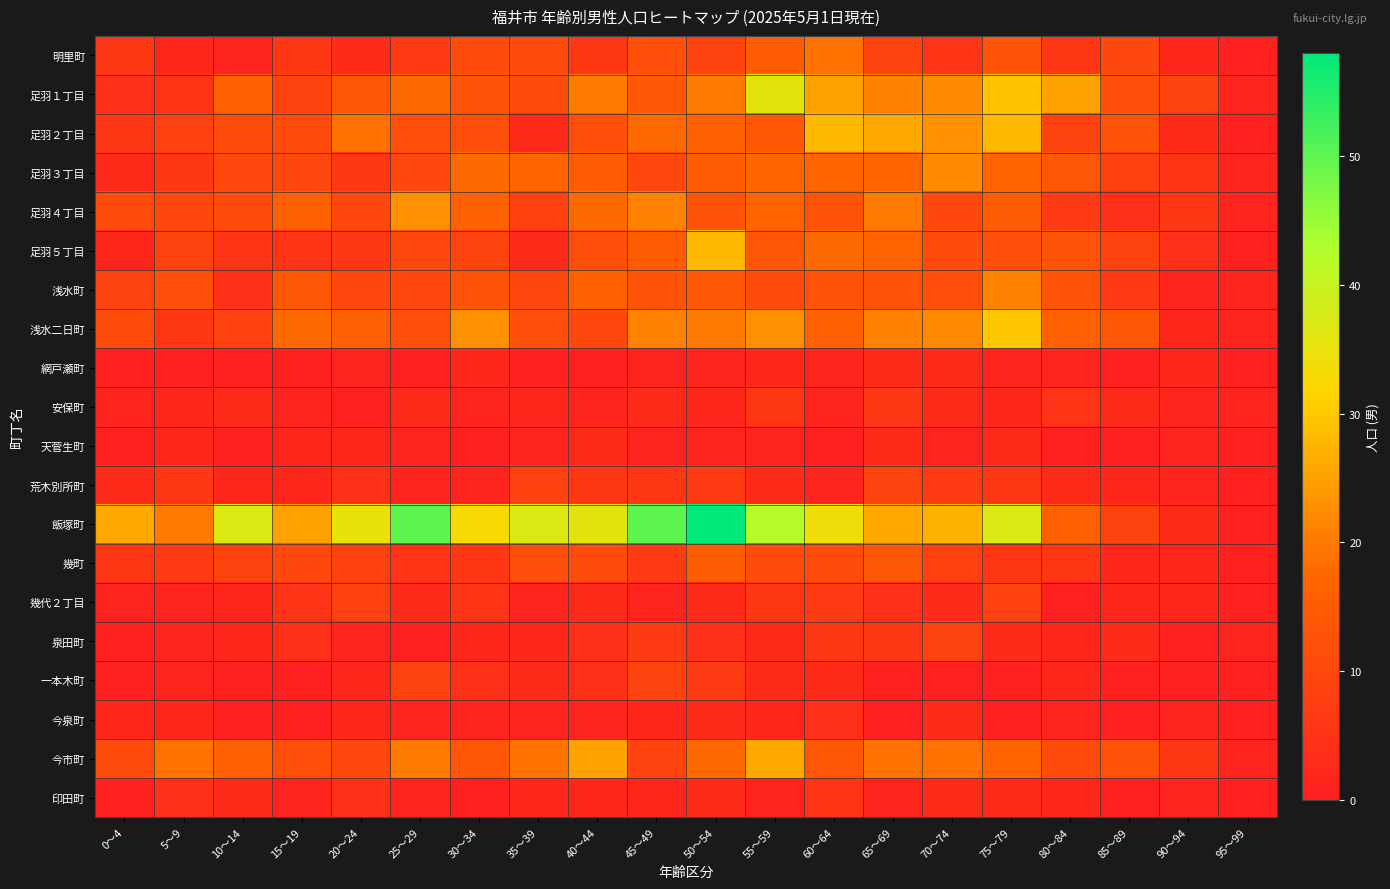

Reading left to right, extract all data points from this chart.

明里町: 0～4=6	5～9=2	10～14=1	15～19=6	20～24=3	25～29=7	30～34=11	35～39=11	40～44=6	45～49=12	50～54=9	55～59=15	60～64=19	65～69=9	70～74=5	75～79=13	80～84=6	85～89=10	90～94=2	95～99=0
足羽１丁目: 0～4=4	5～9=5	10～14=16	15～19=9	20～24=14	25～29=18	30～34=13	35～39=11	40～44=20	45～49=14	50～54=20	55～59=36	60～64=25	65～69=21	70～74=22	75～79=29	80～84=25	85～89=12	90～94=9	95～99=1
足羽２丁目: 0～4=6	5～9=8	10～14=11	15～19=11	20～24=19	25～29=12	30～34=12	35～39=3	40～44=12	45～49=18	50～54=16	55～59=14	60～64=28	65～69=26	70～74=23	75～79=28	80～84=9	85～89=13	90～94=3	95～99=0
足羽３丁目: 0～4=3	5～9=6	10～14=10	15～19=10	20～24=6	25～29=10	30～34=18	35～39=17	40～44=15	45～49=10	50～54=15	55～59=17	60～64=17	65～69=17	70～74=22	75～79=17	80～84=14	85～89=8	90～94=5	95～99=1
足羽４丁目: 0～4=11	5～9=10	10～14=11	15～19=16	20～24=10	25～29=23	30～34=16	35～39=8	40～44=18	45～49=21	50～54=13	55～59=17	60～64=13	65～69=20	70～74=10	75～79=15	80～84=7	85～89=4	90～94=6	95～99=1
足羽５丁目: 0～4=2	5～9=9	10～14=5	15～19=5	20～24=6	25～29=10	30～34=9	35～39=3	40～44=12	45～49=15	50～54=28	55～59=14	60～64=18	65～69=17	70～74=11	75～79=12	80～84=13	85～89=9	90～94=4	95～99=0
浅水町: 0～4=9	5～9=12	10～14=4	15～19=14	20～24=10	25～29=10	30～34=13	35～39=10	40～44=16	45～49=13	50～54=14	55～59=11	60～64=13	65～69=13	70～74=12	75～79=21	80～84=13	85～89=7	90～94=1	95～99=1
浅水二日町: 0～4=11	5～9=6	10～14=8	15～19=18	20～24=16	25～29=12	30～34=23	35～39=12	40～44=10	45～49=21	50～54=20	55～59=23	60～64=16	65～69=21	70～74=22	75～79=30	80～84=16	85～89=14	90～94=2	95～99=1
網戸瀬町: 0～4=0	5～9=0	10～14=0	15～19=0	20～24=1	25～29=0	30～34=2	35～39=0	40～44=0	45～49=1	50～54=1	55～59=2	60～64=1	65～69=3	70～74=3	75～79=1	80～84=1	85～89=0	90～94=2	95～99=0
安保町: 0～4=1	5～9=2	10～14=3	15～19=1	20～24=0	25～29=3	30～34=1	35～39=2	40～44=1	45～49=3	50～54=2	55～59=6	60～64=1	65～69=6	70～74=3	75～79=2	80～84=5	85～89=3	90～94=1	95～99=1
天菅生町: 0～4=0	5～9=2	10～14=0	15～19=2	20～24=2	25～29=1	30～34=0	35～39=1	40～44=3	45～49=1	50～54=1	55～59=1	60～64=0	65～69=3	70～74=1	75～79=3	80～84=0	85～89=0	90～94=1	95～99=0
荒木別所町: 0～4=3	5～9=6	10～14=2	15～19=2	20～24=4	25～29=1	30～34=1	35～39=8	40～44=6	45～49=6	50～54=7	55～59=3	60～64=1	65～69=9	70～74=7	75～79=6	80～84=3	85～89=2	90～94=1	95～99=0
飯塚町: 0～4=26	5～9=20	10～14=37	15～19=25	20～24=35	25～29=50	30～34=33	35～39=37	40～44=36	45～49=50	50～54=58	55～59=42	60～64=34	65～69=26	70～74=27	75～79=37	80～84=16	85～89=9	90～94=3	95～99=0
幾町: 0～4=6	5～9=7	10～14=9	15～19=10	20～24=8	25～29=5	30～34=6	35～39=12	40～44=11	45～49=7	50～54=15	55～59=11	60～64=11	65～69=14	70～74=8	75～79=6	80～84=6	85～89=2	90～94=2	95～99=0
幾代２丁目: 0～4=1	5～9=1	10～14=2	15～19=5	20～24=8	25～29=3	30～34=5	35～39=1	40～44=3	45～49=1	50～54=3	55～59=6	60～64=7	65～69=4	70～74=3	75～79=8	80～84=0	85～89=2	90～94=2	95～99=0
泉田町: 0～4=0	5～9=1	10～14=2	15～19=4	20～24=1	25～29=0	30～34=2	35～39=2	40～44=4	45～49=7	50～54=4	55～59=3	60～64=6	65～69=6	70～74=9	75～79=3	80～84=2	85～89=3	90～94=0	95～99=1
一本木町: 0～4=0	5～9=1	10～14=0	15～19=0	20～24=2	25～29=9	30～34=4	35～39=3	40～44=4	45～49=9	50～54=7	55～59=3	60～64=3	65～69=0	70～74=0	75～79=0	80～84=2	85～89=0	90～94=0	95～99=0
今泉町: 0～4=2	5～9=2	10～14=0	15～19=0	20～24=2	25～29=1	30～34=1	35～39=1	40～44=1	45～49=2	50～54=3	55～59=2	60～64=4	65～69=0	70～74=3	75～79=0	80～84=1	85～89=0	90～94=1	95～99=0
今市町: 0～4=11	5～9=19	10～14=16	15～19=12	20～24=10	25～29=20	30～34=14	35～39=19	40～44=25	45～49=9	50～54=18	55～59=26	60～64=14	65～69=19	70～74=19	75～79=17	80～84=11	85～89=13	90～94=6	95～99=1
印田町: 0～4=0	5～9=4	10～14=3	15～19=1	20～24=4	25～29=1	30～34=0	35～39=2	40～44=2	45～49=2	50～54=3	55～59=1	60～64=5	65～69=1	70～74=3	75～79=3	80～84=2	85～89=0	90～94=1	95～99=0